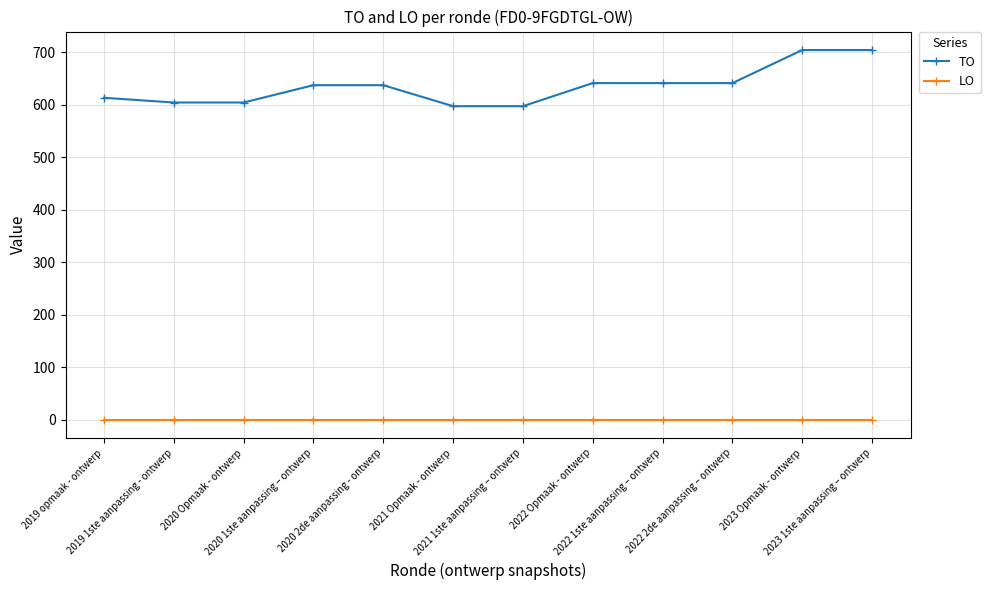

Which series has the largest total across all categories?

TO